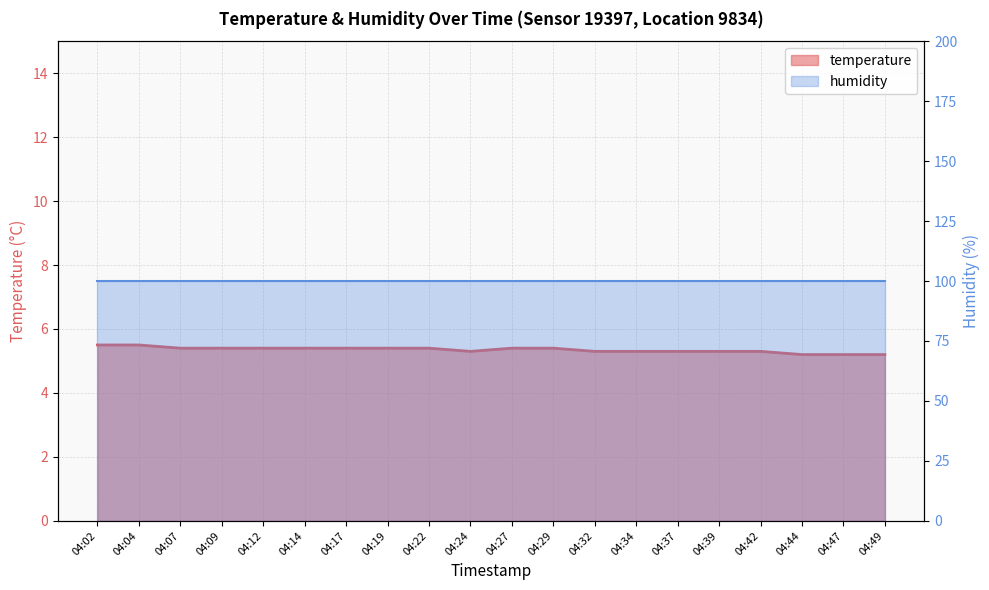

Rank the categories by value from highest to lowest.

04:02, 04:04, 04:07, 04:09, 04:12, 04:14, 04:17, 04:19, 04:22, 04:27, 04:29, 04:24, 04:32, 04:34, 04:37, 04:39, 04:42, 04:44, 04:47, 04:49